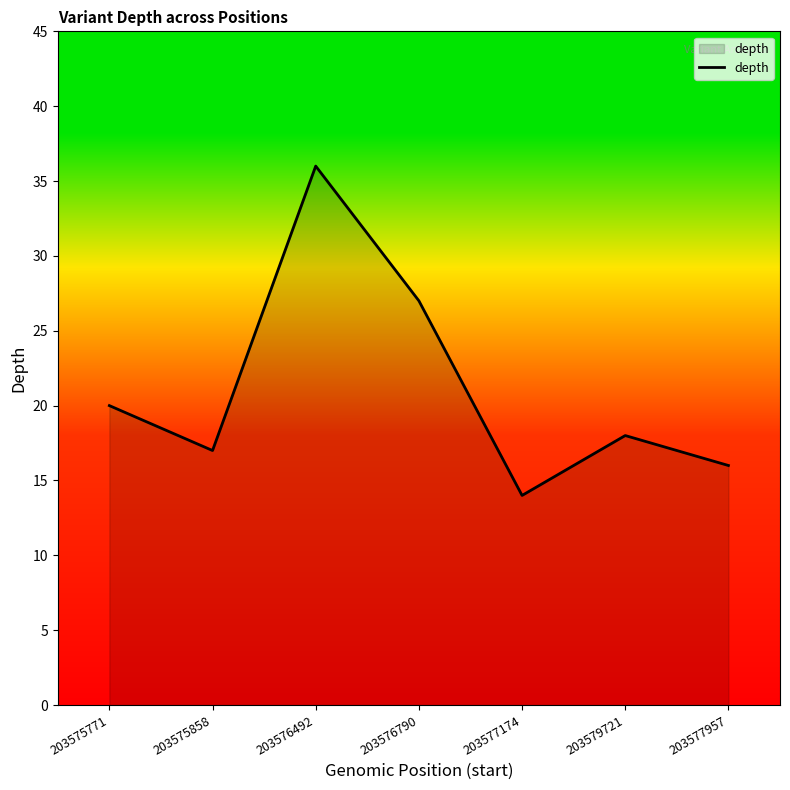

Does the chart display data point markers on the line(s)?

No